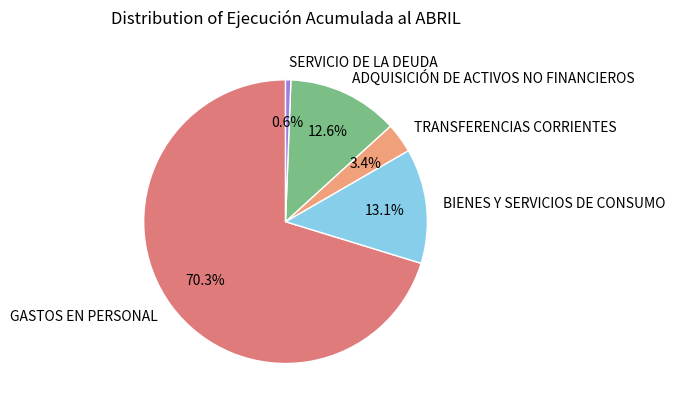

Between TRANSFERENCIAS CORRIENTES and GASTOS EN PERSONAL, which is larger?

GASTOS EN PERSONAL